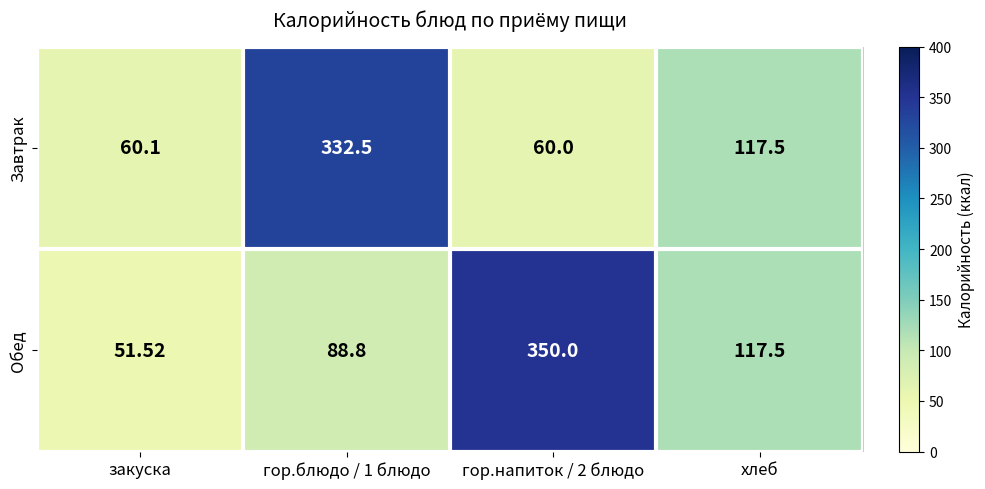

At which label is Завтрак closest to 196?

хлеб